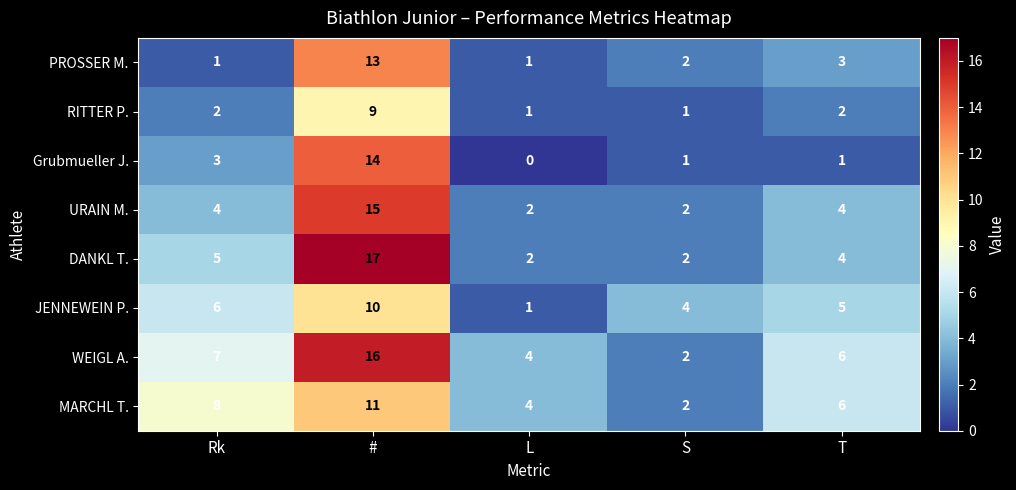

What is the greatest value displayed?

17